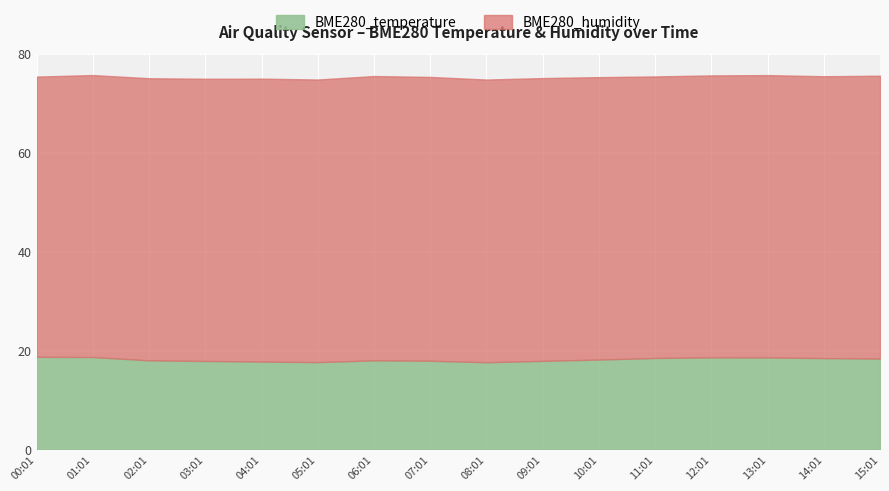

What position from the right is 04:01?

12